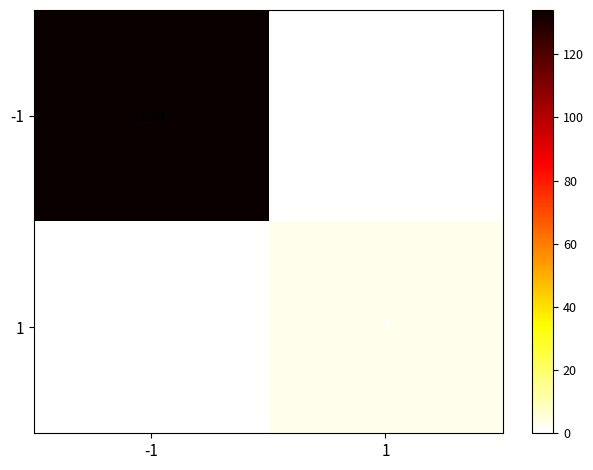

Is it true that 1 equals 3 at 1?

True